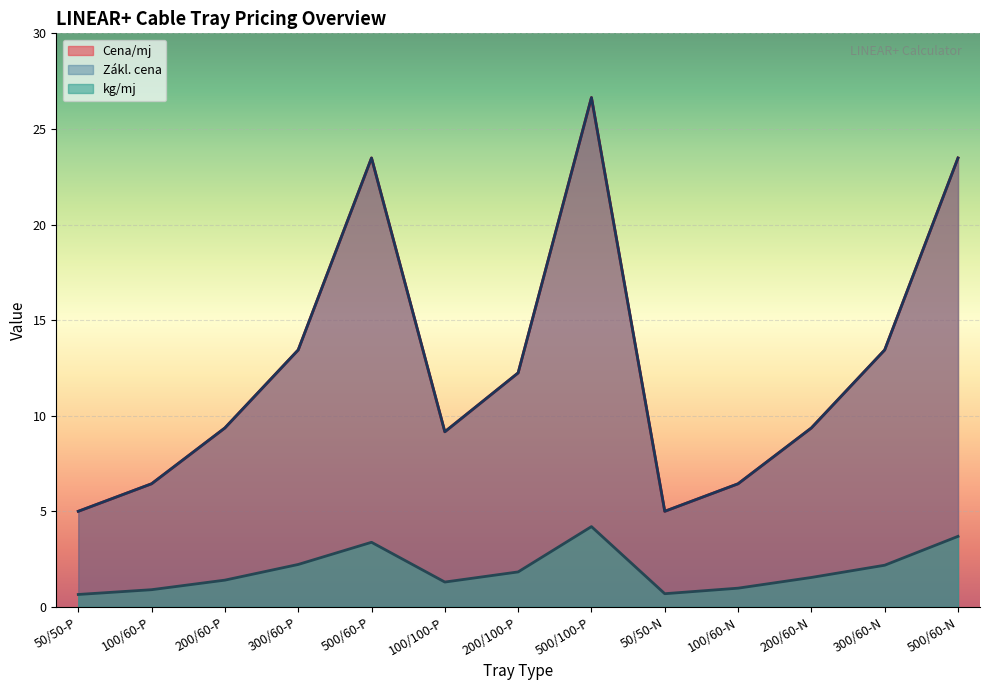

Where is the first local minimum for kg/mj?

100/100-P